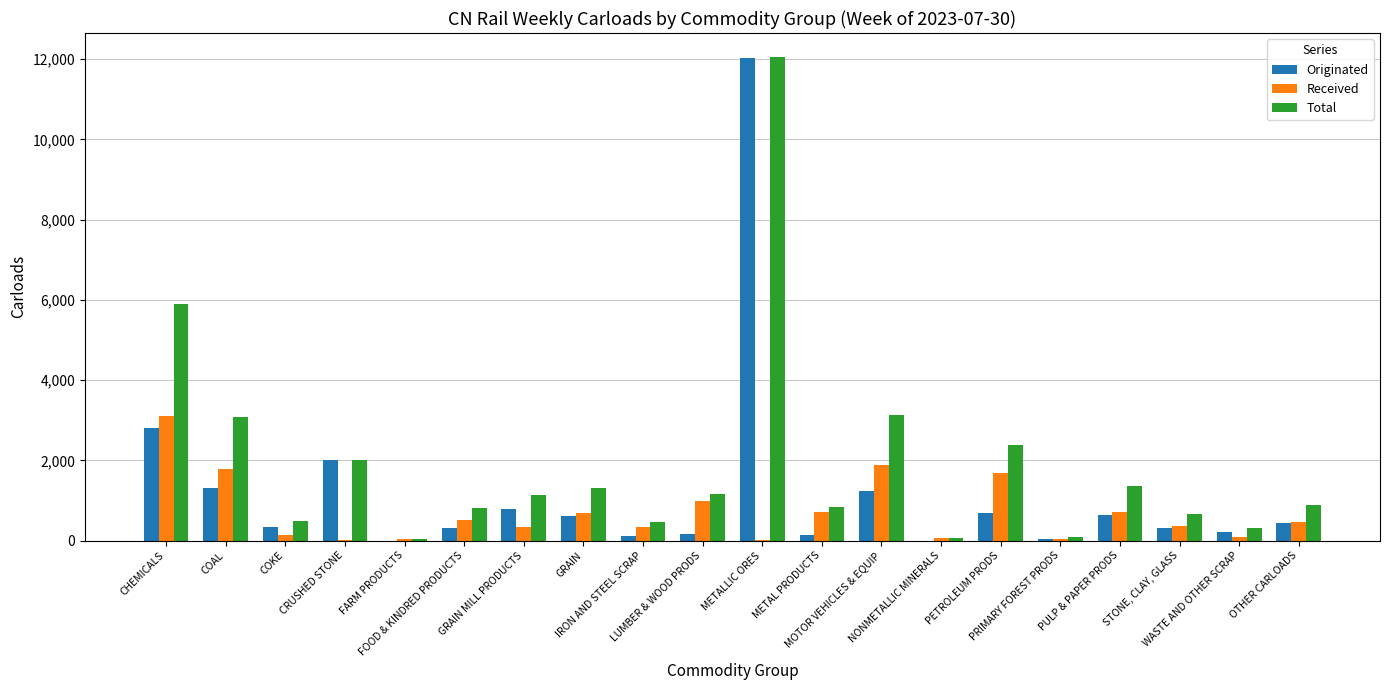

Which series has the largest total across all categories?

Total